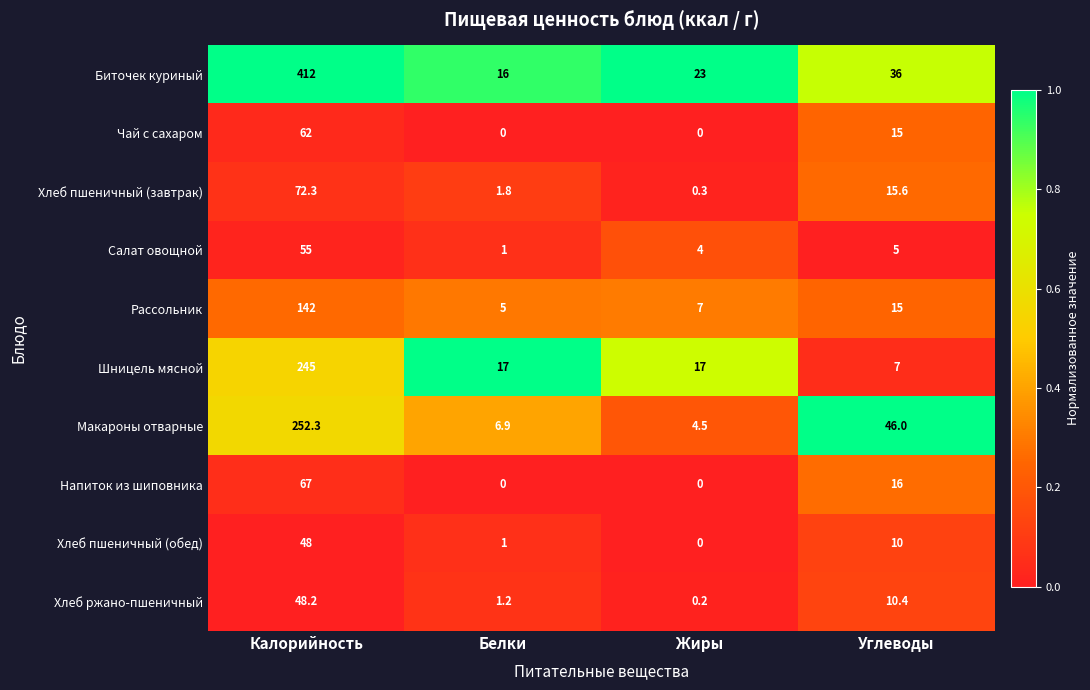

The Хлеб пшеничный (завтрак) series shows 0.8 at Белки. True or false?

False